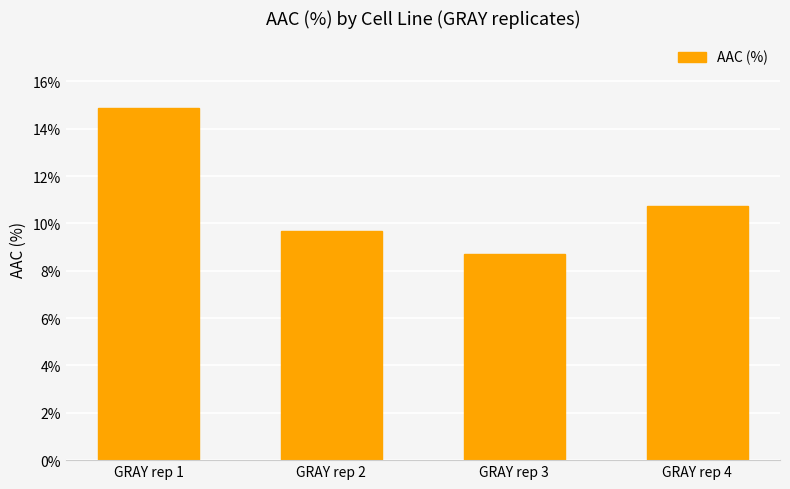

At which label does the data first exceed 10?

GRAY rep 1